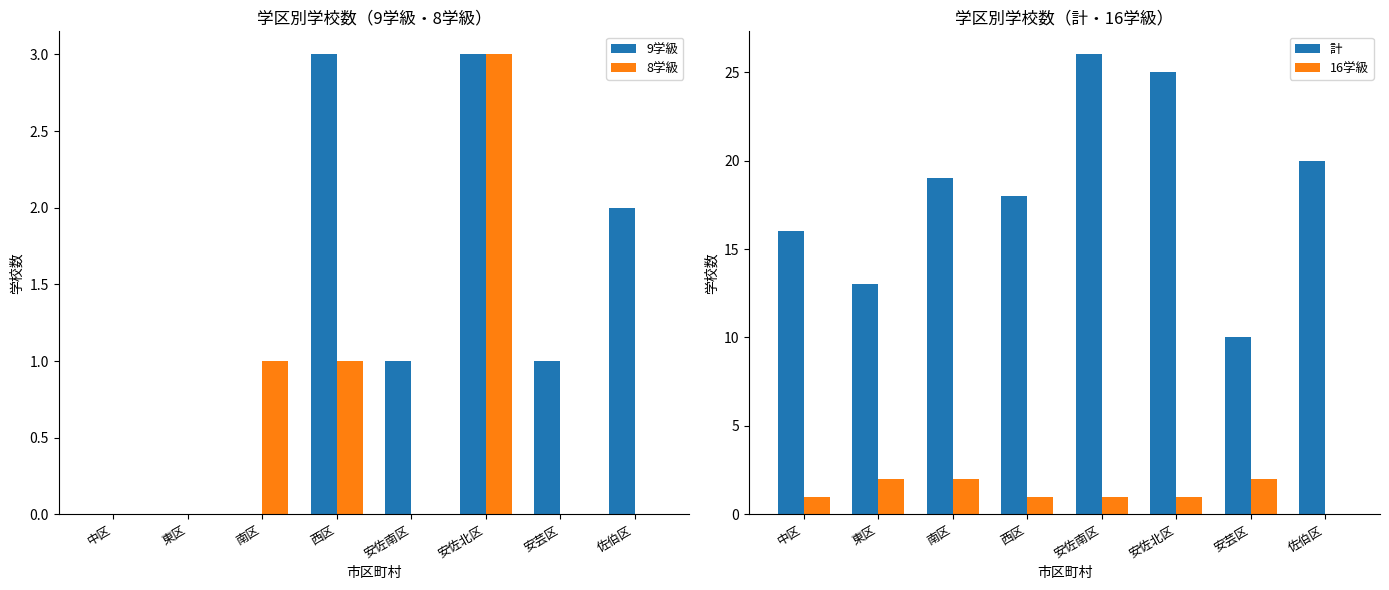

Reading left to right, what are all the values shown in this chart?

9学級: 0	0	0	3	1	3	1	2
8学級: 0	0	1	1	0	3	0	0
計: 16	13	19	18	26	25	10	20
16学級: 1	2	2	1	1	1	2	0